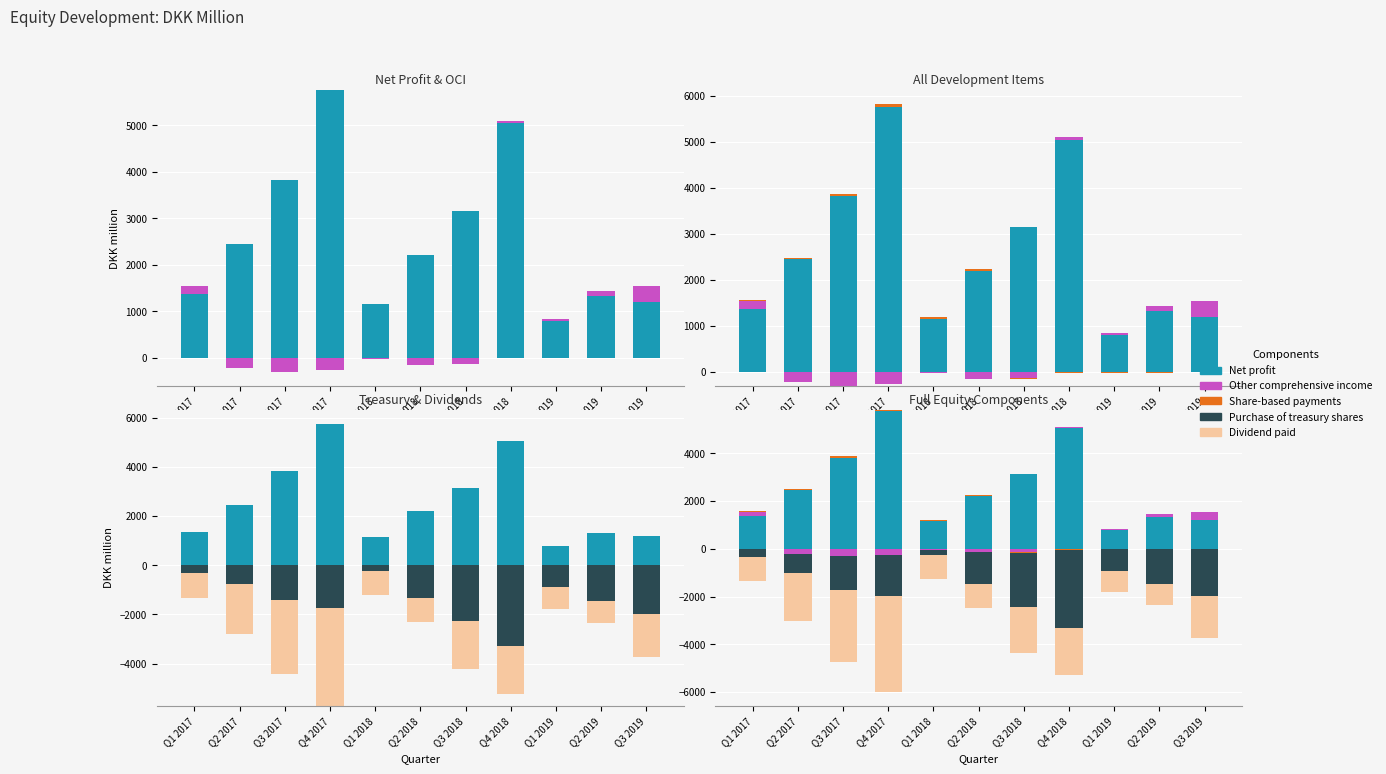

What is the lowest value of the Net profit series?

797